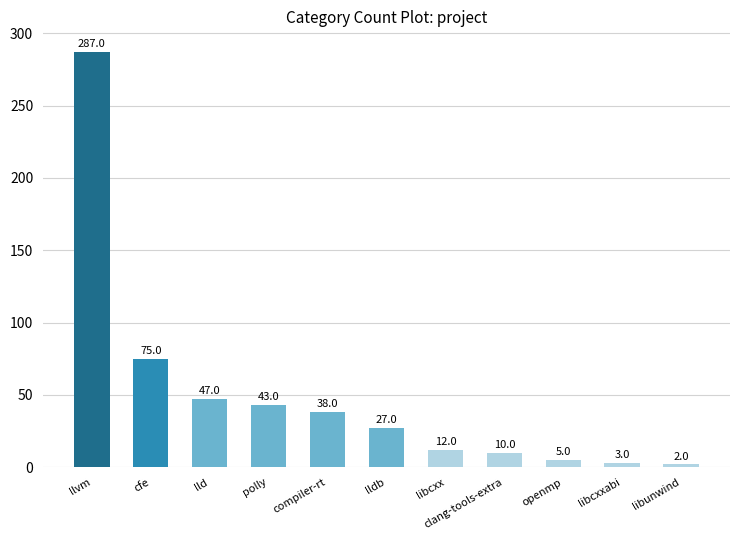

What is the difference between the maximum and minimum values?

285